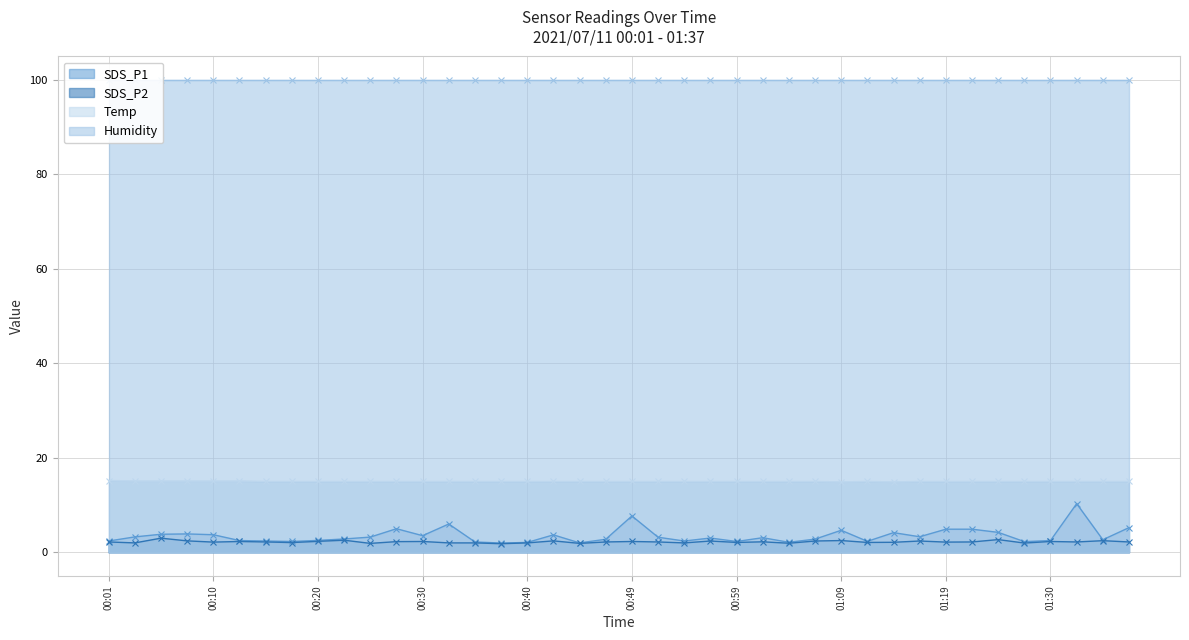

Where does the SDS_P1 series first go above 3?

00:03